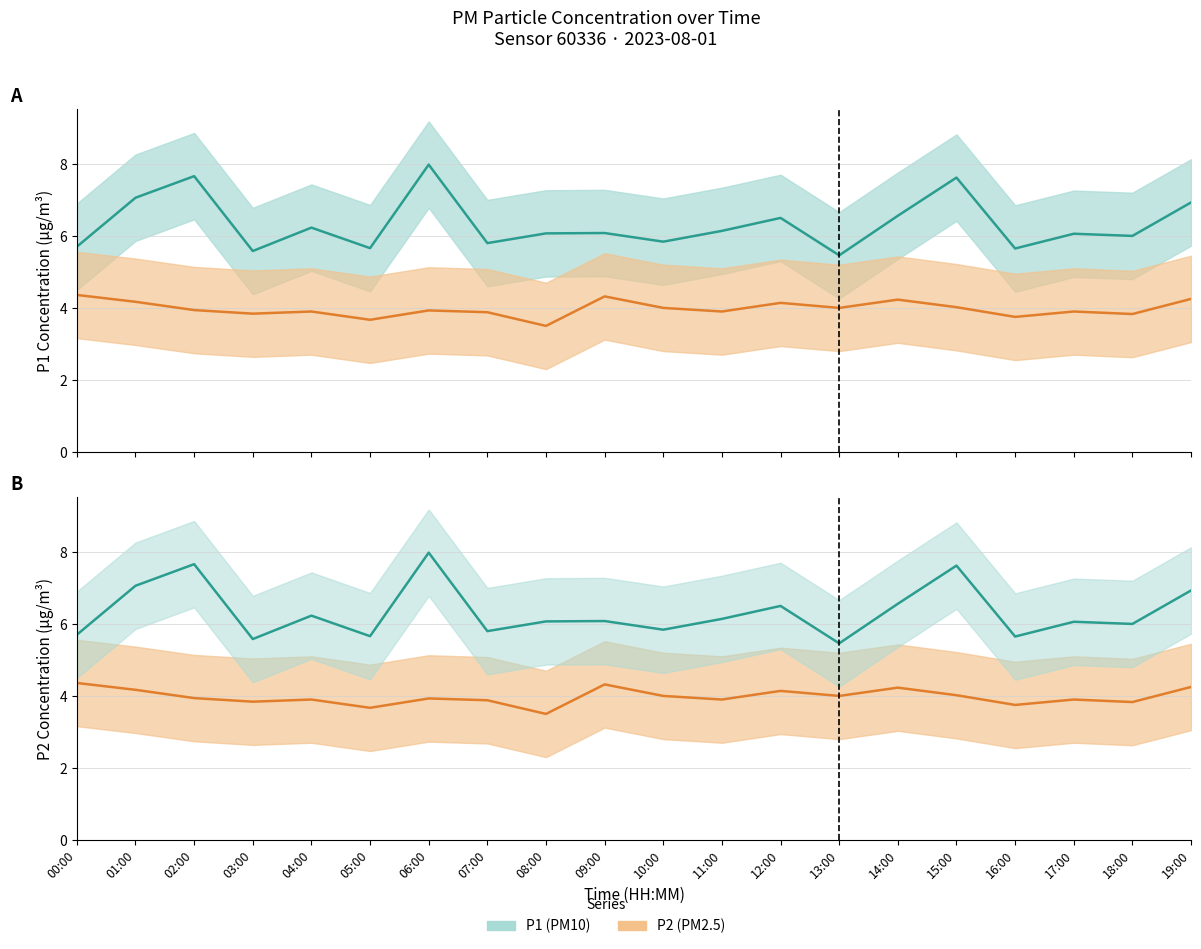

True or false: P1 and P2 cross at least once.

False